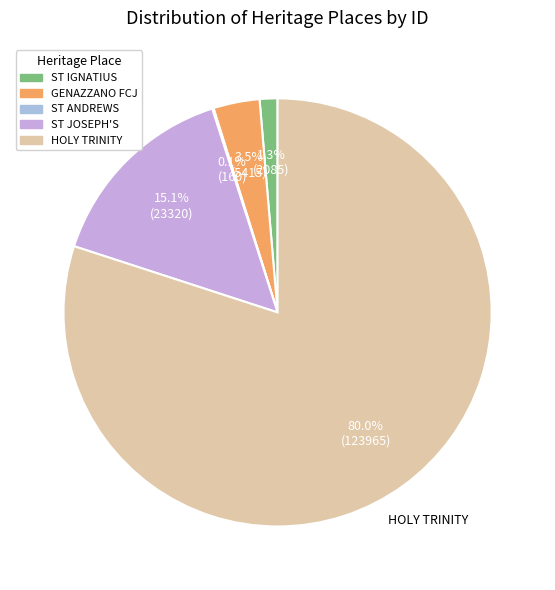

To the nearest percent, what is the average slice percentage?

20%